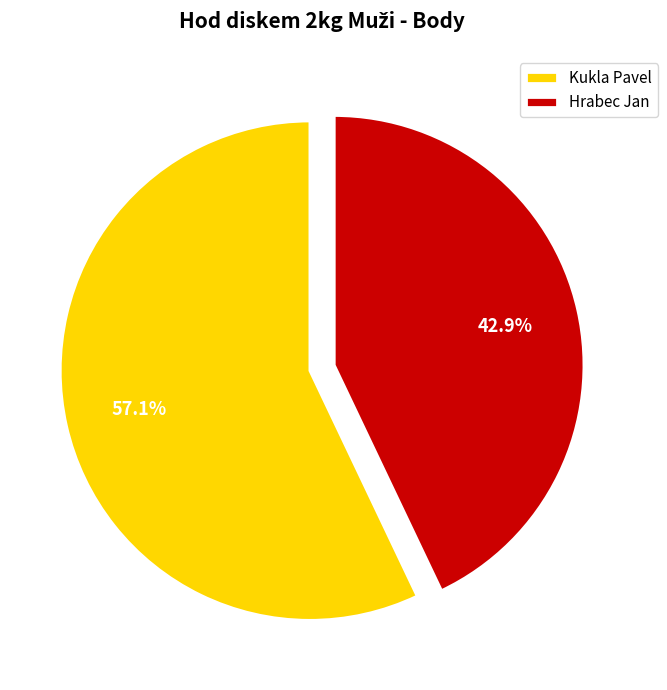

What is the majority slice?

Kukla Pavel